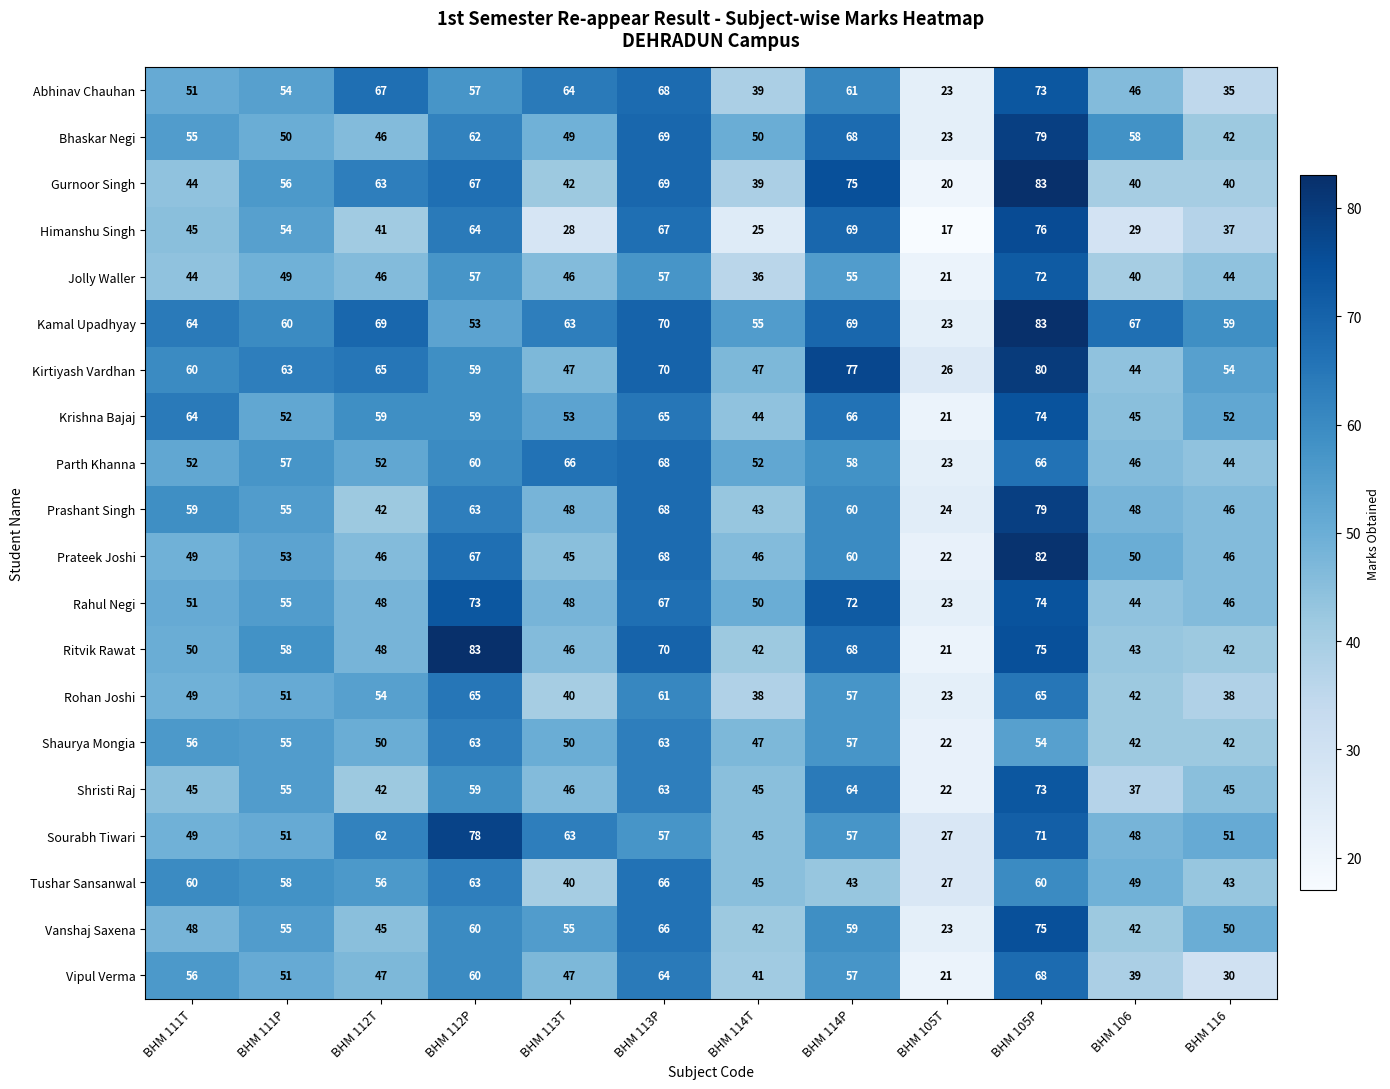

The value of Shaurya Mongia at BHM 112T is 65. True or false?

False